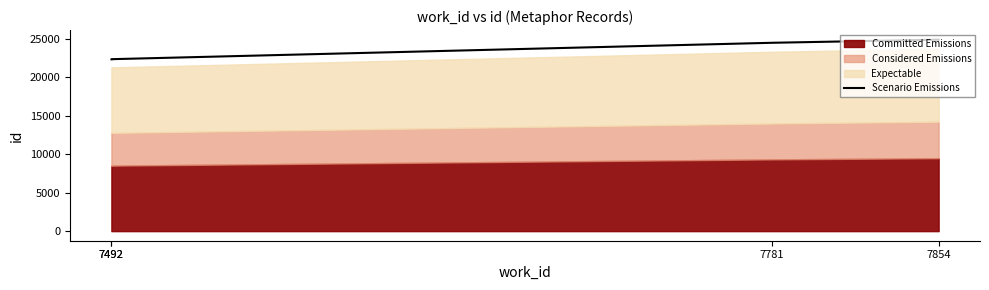

What is the difference between the maximum and minimum values?

2543.1